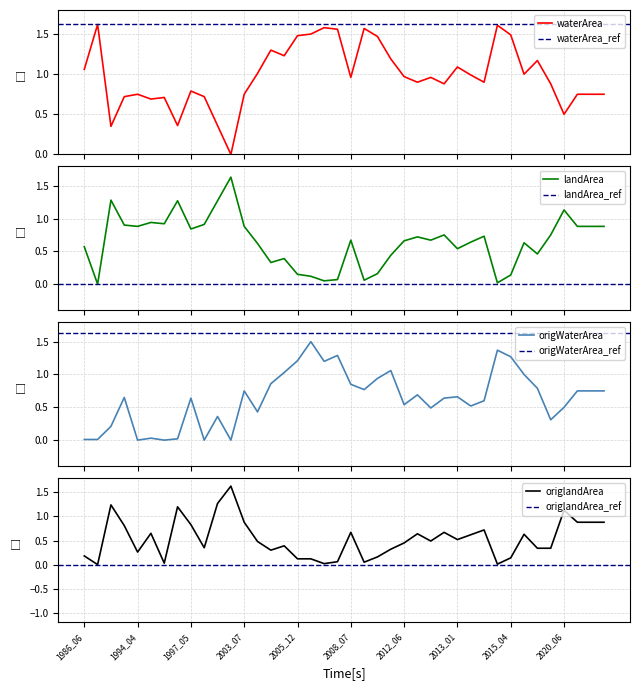

Which category has the lowest value in the waterArea series?

11